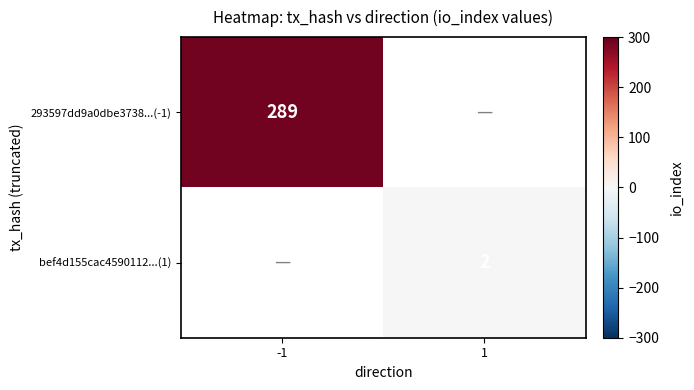

What is the greatest value displayed?

289.0